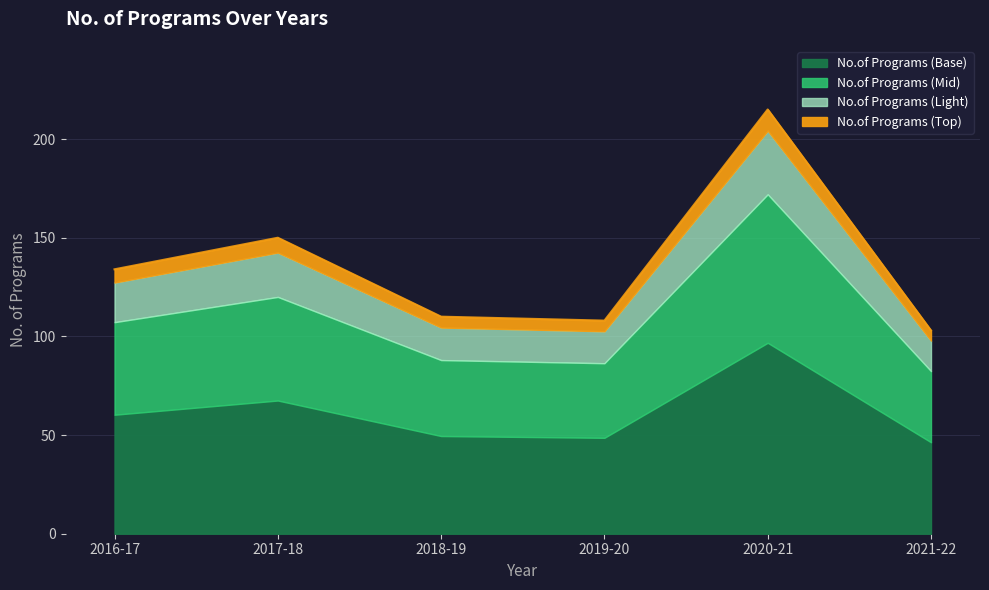

How many points are lower than both their immediate neighbors (excluding endpoints)?

1